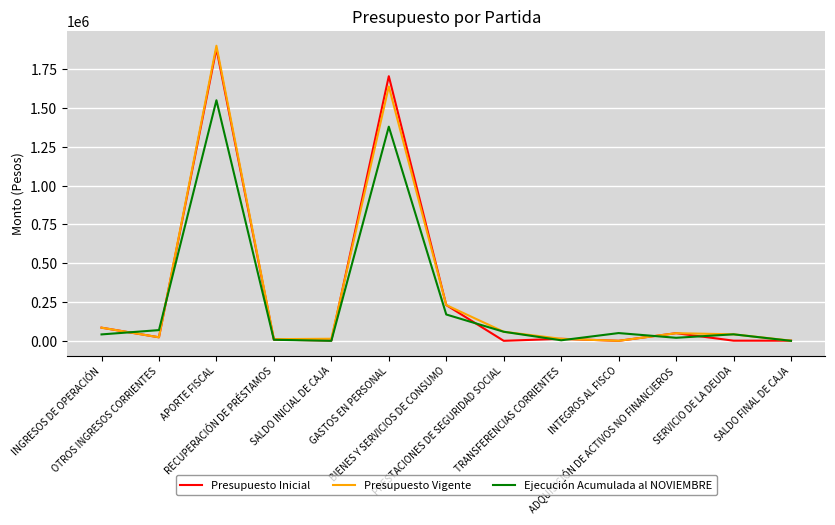

What is the difference between the maximum and minimum values in the Presupuesto Vigente series?

1901760